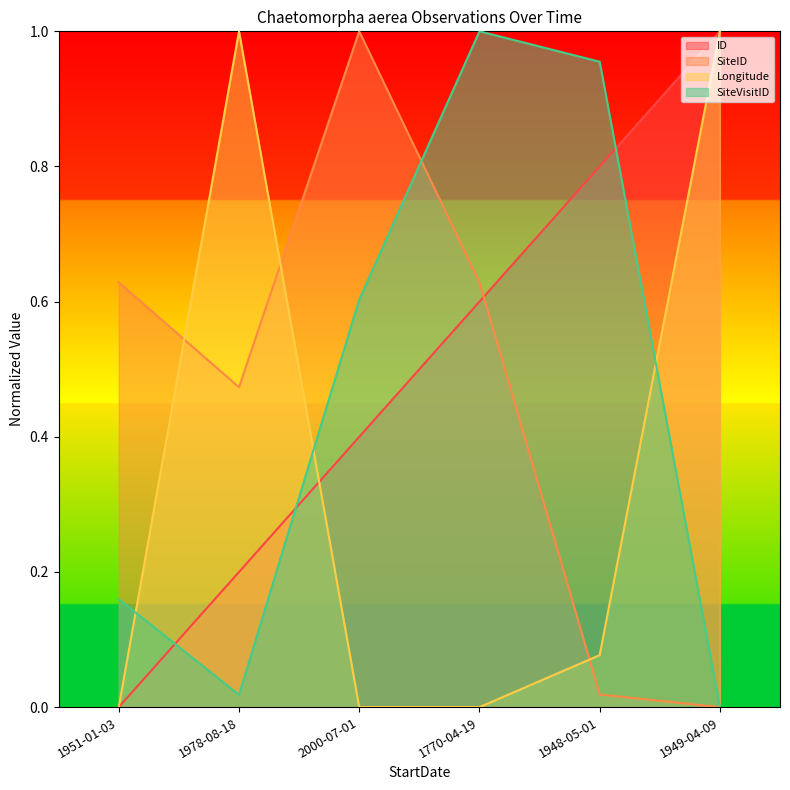

What is the total value across all series at 1978-08-18?

1.7